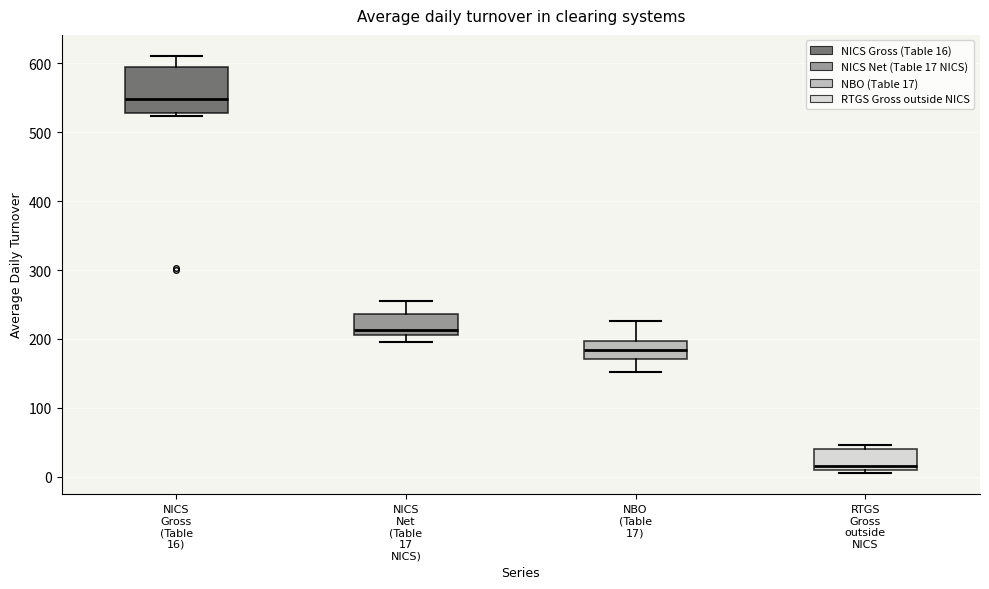

Where does the median line of the box for NBO (Table 17) sit on the y-axis? The values are not printed on the chart, so give them approximately, as read against the axis.

180